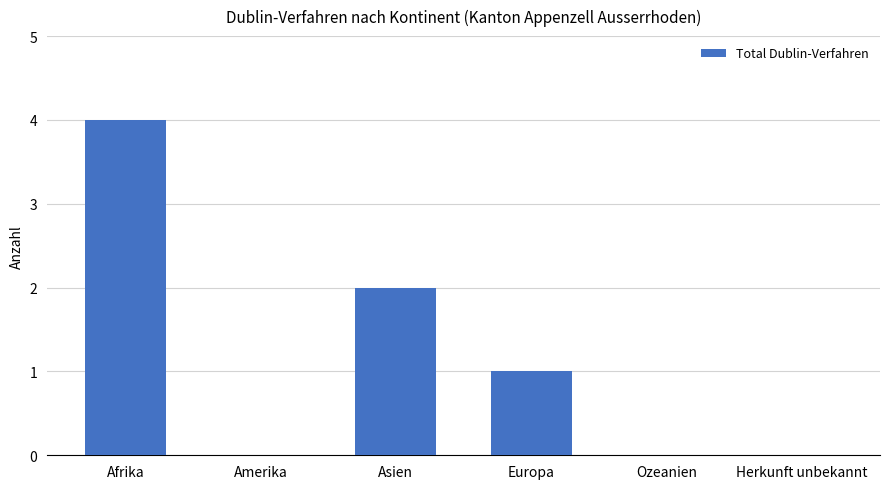

Reading left to right, list all the values displayed in this chart.

Afrika=4	Amerika=0	Asien=2	Europa=1	Ozeanien=0	Herkunft unbekannt=0